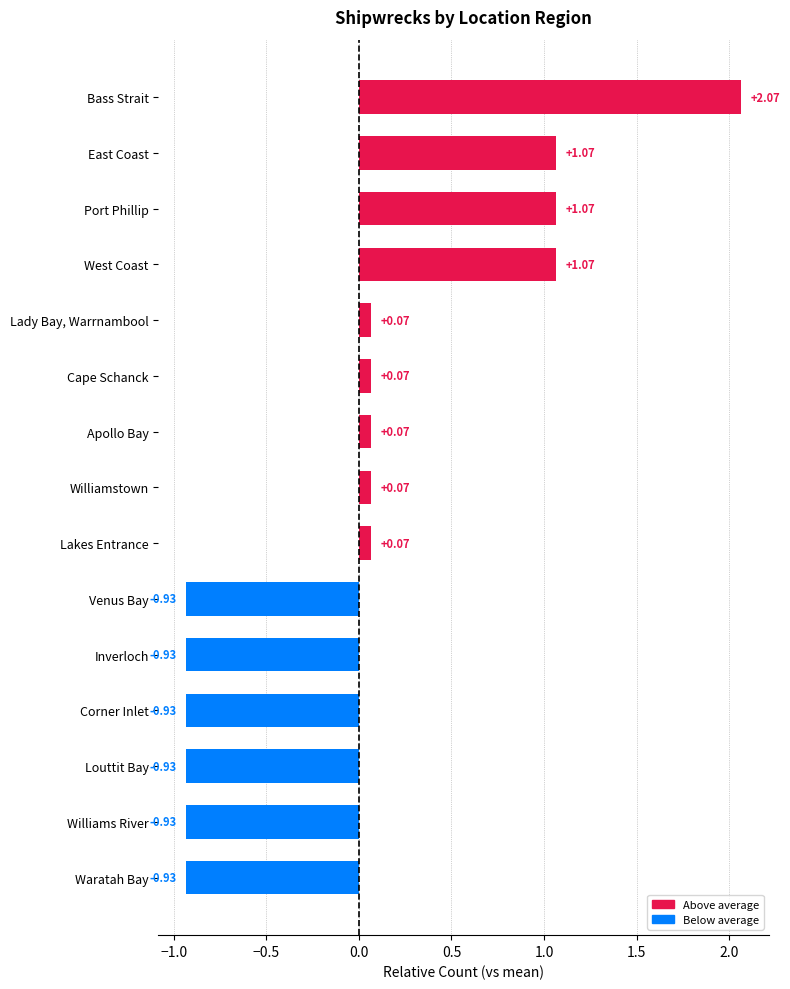

Are the bars horizontal?

Yes